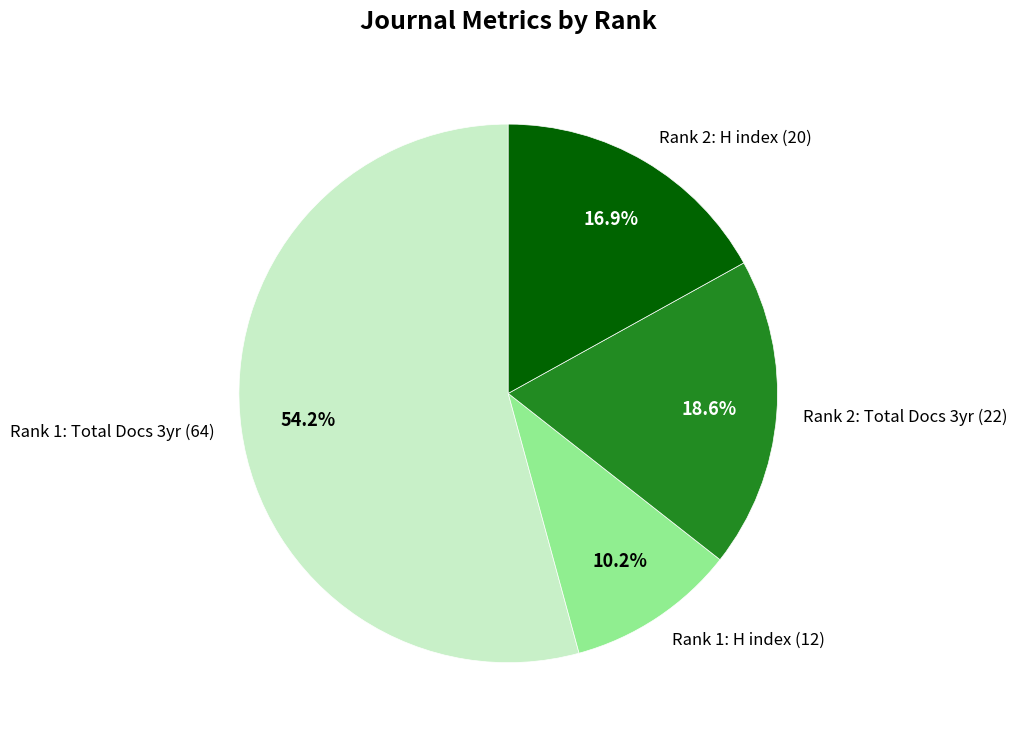

Which has a higher value, Rank 1: H index (12) or Rank 1: Total Docs 3yr (64)?

Rank 1: Total Docs 3yr (64)